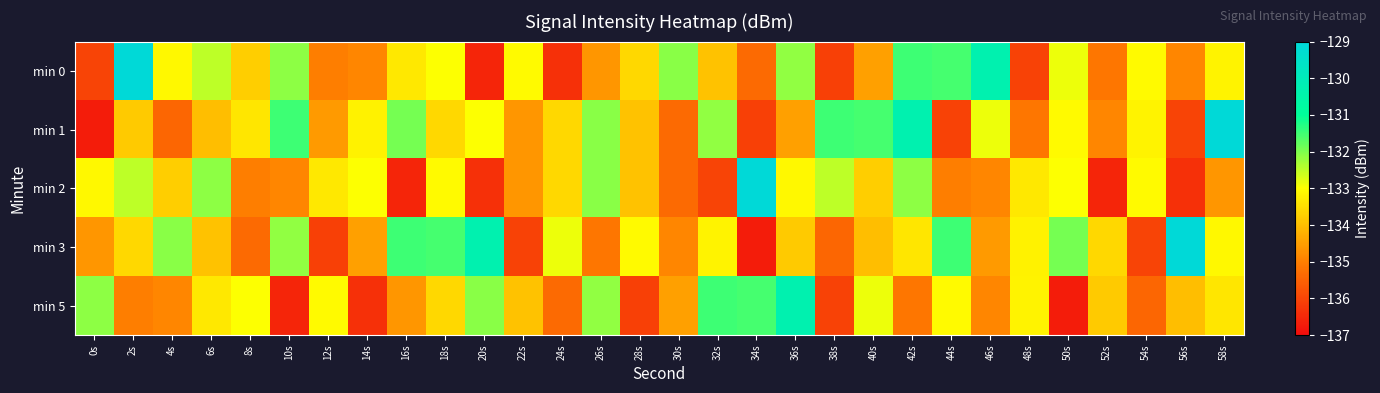

Reading right to left, what are all the values shown in this chart?

min 0: 58s=-133.2	56s=-134.9	54s=-133.1	52s=-135.1	50s=-132.9	48s=-136.1	46s=-130.3	44s=-131.5	42s=-131.5	40s=-134.5	38s=-136.1	36s=-132.1	34s=-135.4	32s=-133.9	30s=-132.1	28s=-133.6	26s=-134.6	24s=-136.4	22s=-133.1	20s=-136.5	18s=-133.0	16s=-133.4	14s=-134.9	12s=-135.0	10s=-132.1	8s=-133.8	6s=-132.5	4s=-133.1	2s=-129.1	0s=-136.0
min 1: 58s=-129.1	56s=-136.0	54s=-133.2	52s=-134.9	50s=-133.1	48s=-135.1	46s=-132.9	44s=-136.1	42s=-130.3	40s=-131.5	38s=-131.5	36s=-134.5	34s=-136.1	32s=-132.1	30s=-135.4	28s=-133.9	26s=-132.1	24s=-133.6	22s=-134.6	20s=-133.0	18s=-133.6	16s=-131.9	14s=-133.2	12s=-134.6	10s=-131.5	8s=-133.4	6s=-134.0	4s=-135.4	2s=-133.8	0s=-136.7
min 2: 58s=-134.6	56s=-136.4	54s=-133.1	52s=-136.5	50s=-133.0	48s=-133.4	46s=-134.9	44s=-135.0	42s=-132.1	40s=-133.8	38s=-132.5	36s=-133.1	34s=-129.1	32s=-136.0	30s=-135.4	28s=-133.9	26s=-132.1	24s=-133.6	22s=-134.6	20s=-136.4	18s=-133.1	16s=-136.5	14s=-133.0	12s=-133.4	10s=-134.9	8s=-135.0	6s=-132.1	4s=-133.8	2s=-132.5	0s=-133.1
min 3: 58s=-133.1	56s=-129.1	54s=-136.0	52s=-133.6	50s=-131.9	48s=-133.2	46s=-134.6	44s=-131.5	42s=-133.4	40s=-134.0	38s=-135.4	36s=-133.8	34s=-136.7	32s=-133.2	30s=-134.9	28s=-133.1	26s=-135.1	24s=-132.9	22s=-136.1	20s=-130.3	18s=-131.5	16s=-131.5	14s=-134.5	12s=-136.1	10s=-132.1	8s=-135.4	6s=-133.9	4s=-132.1	2s=-133.6	0s=-134.6
min 5: 58s=-133.4	56s=-134.0	54s=-135.4	52s=-133.8	50s=-136.7	48s=-133.2	46s=-134.9	44s=-133.1	42s=-135.1	40s=-132.9	38s=-136.1	36s=-130.3	34s=-131.5	32s=-131.5	30s=-134.5	28s=-136.1	26s=-132.1	24s=-135.4	22s=-133.9	20s=-132.1	18s=-133.6	16s=-134.6	14s=-136.4	12s=-133.1	10s=-136.5	8s=-133.0	6s=-133.4	4s=-134.9	2s=-135.0	0s=-132.1